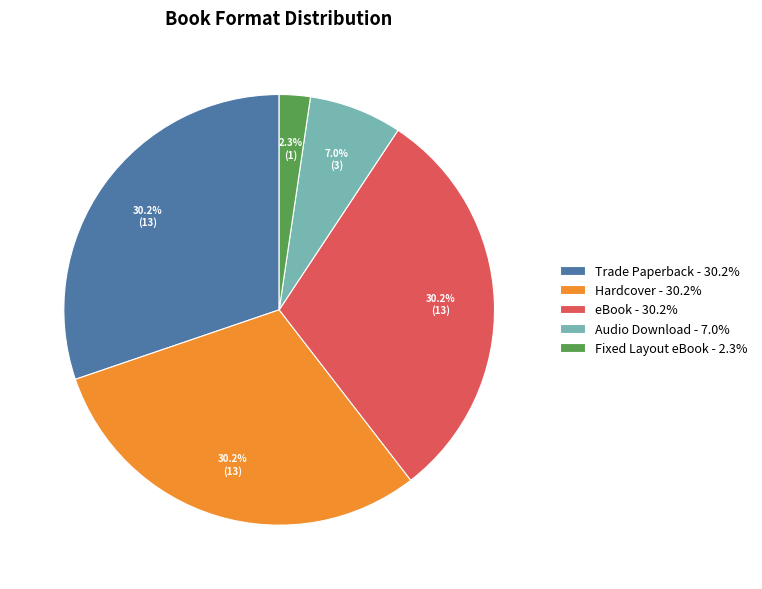

To the nearest percent, what portion does Hardcover represent?

30%